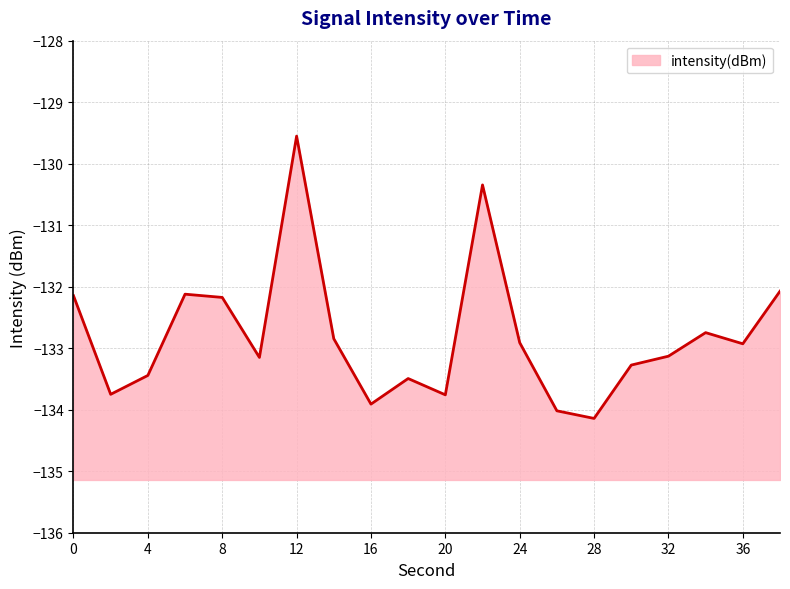

True or false: the data has more than 2 interior local peaks.

True